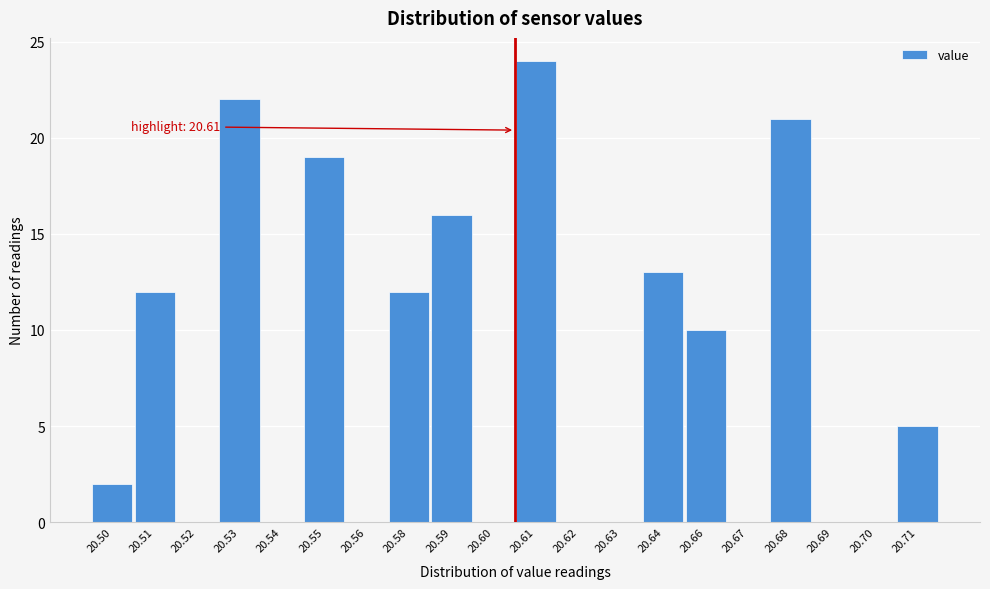

Reading left to right, transcribe all the data shown in this chart.

20.50=2	20.51=12	20.52=0	20.53=22	20.54=0	20.55=19	20.56=0	20.58=12	20.59=16	20.60=0	20.61=24	20.62=0	20.63=0	20.64=13	20.66=10	20.67=0	20.68=21	20.69=0	20.70=0	20.71=5